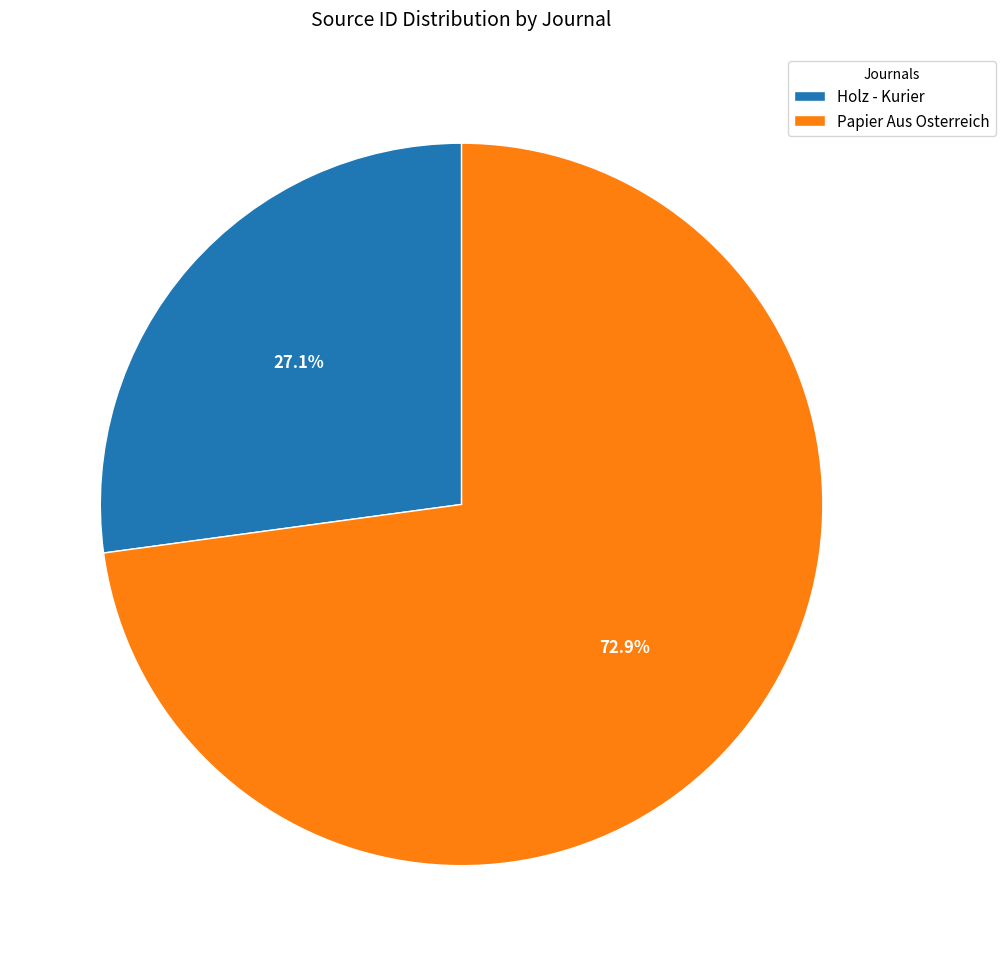

Do Holz - Kurier and Papier Aus Osterreich together represent more than half of the pie?

Yes